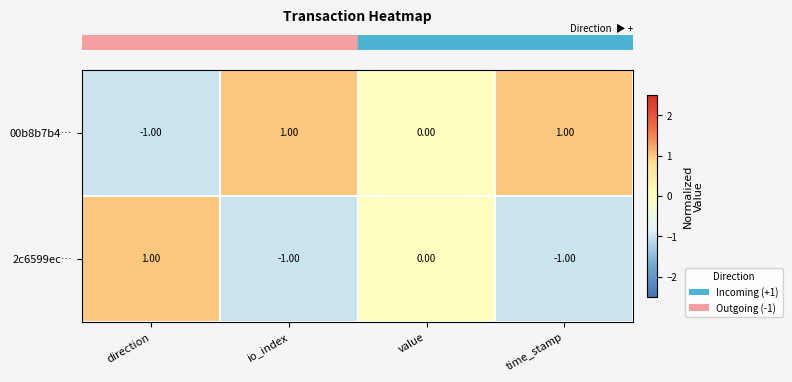

Which category has the lowest value in the 00b8b7b4… series?

direction